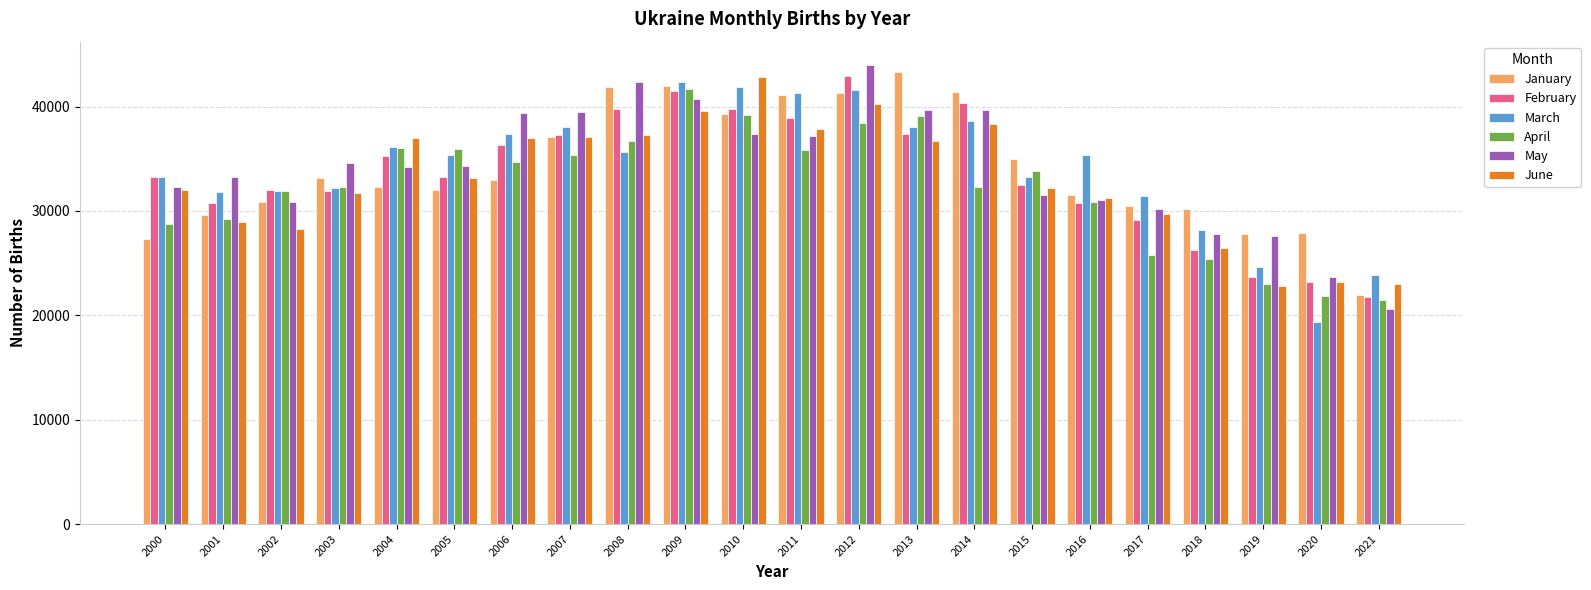

Which category has the lowest value across all series?

2020